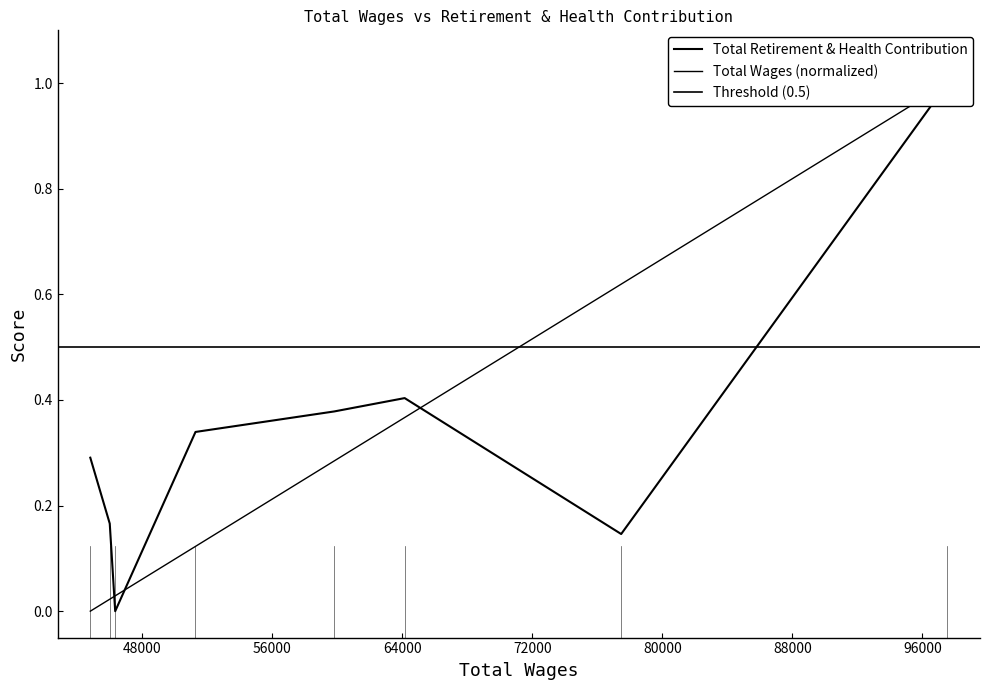

How many data points are above 0?

7